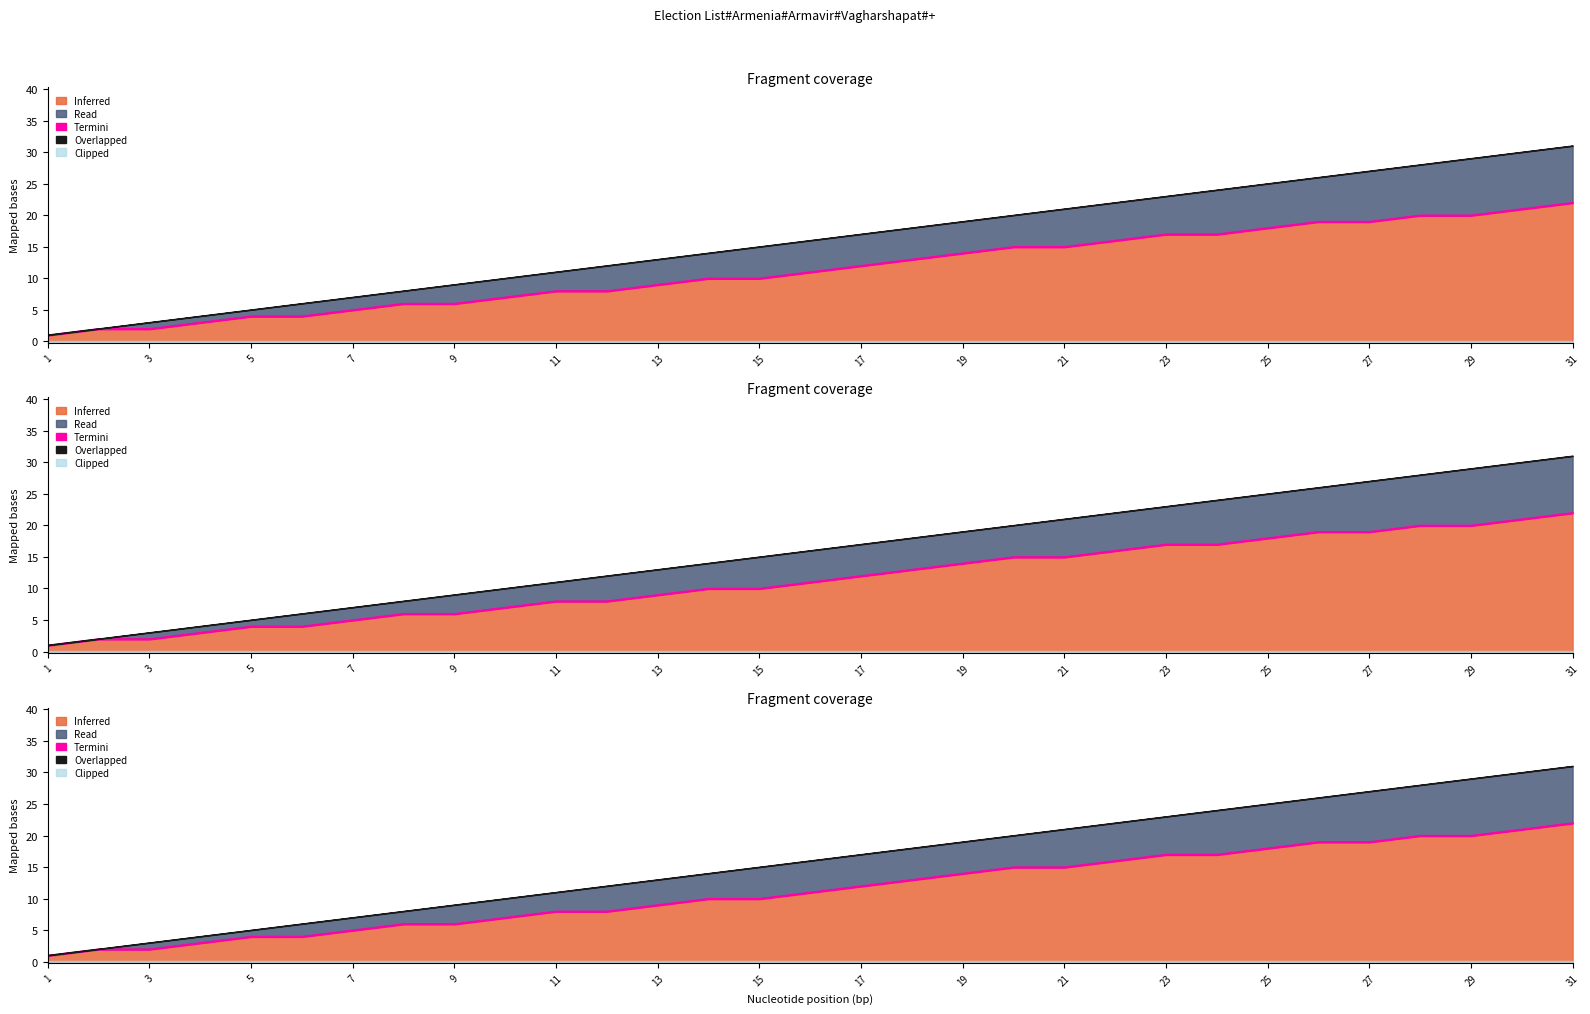

How many lines are shown in the chart?

2